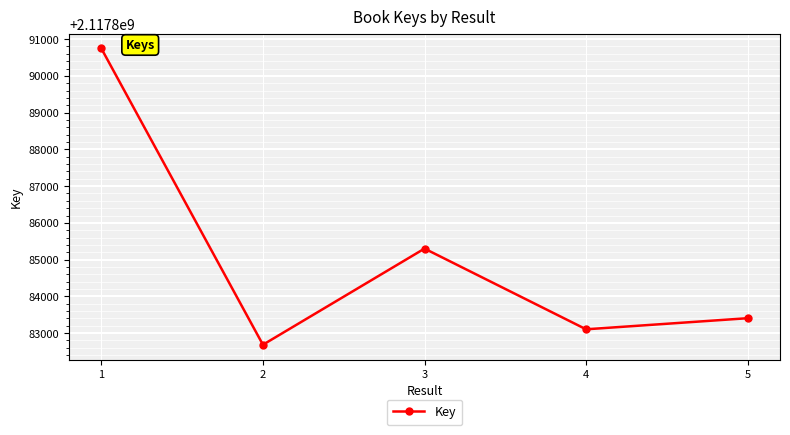

Does the chart have visible grid lines?

Yes